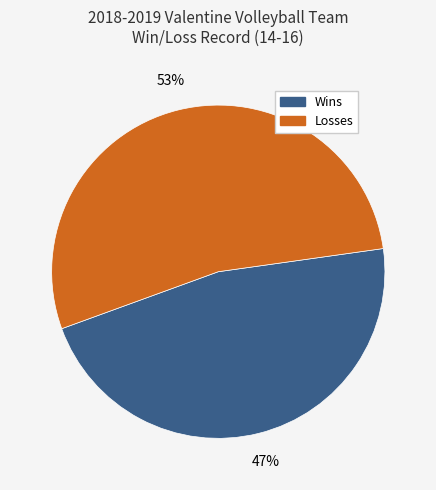

The Losses slice represents 53% of the pie. True or false?

True